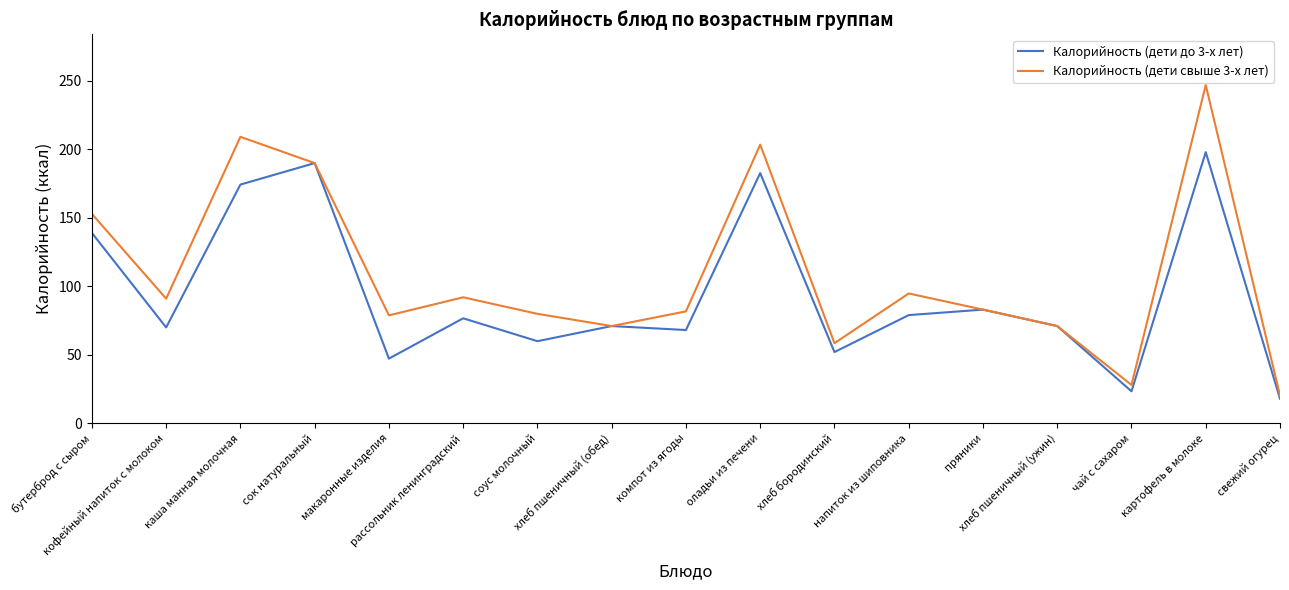

What position from the left is свежий огурец?

17